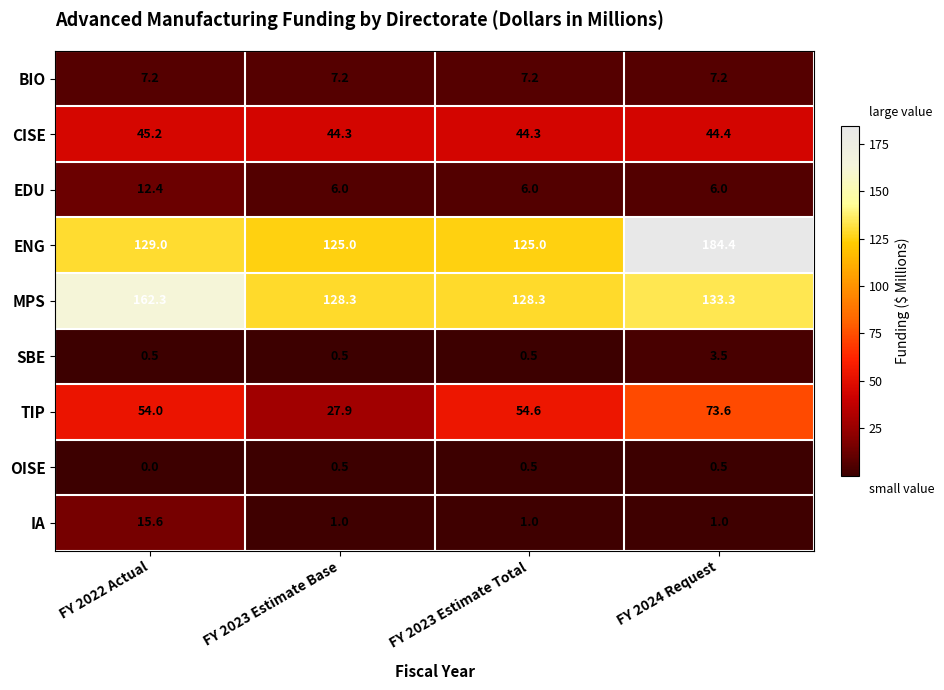

At FY 2024 Request, list the series in order from smallest to largest.

OISE, IA, SBE, EDU, BIO, CISE, TIP, MPS, ENG